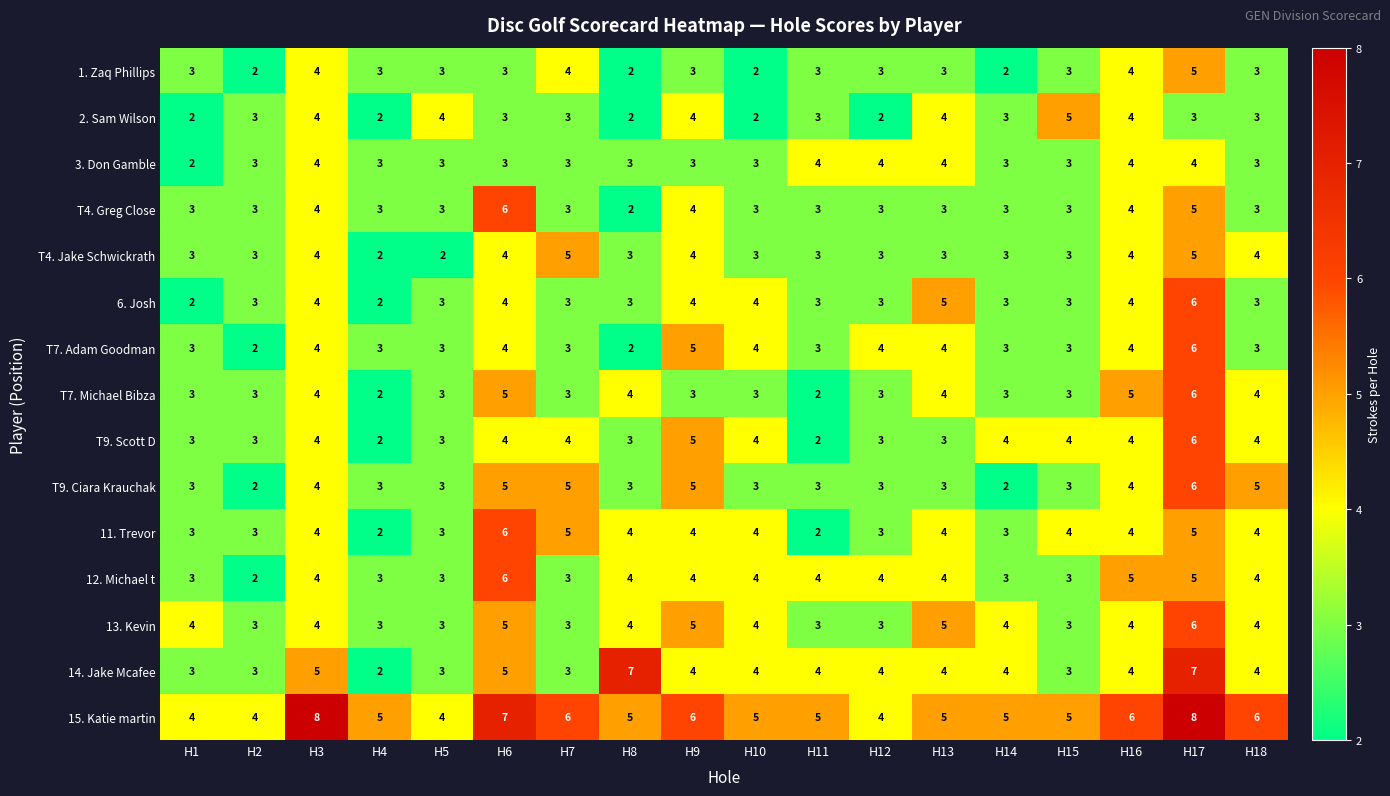

Count the number of categories in the chart.

18